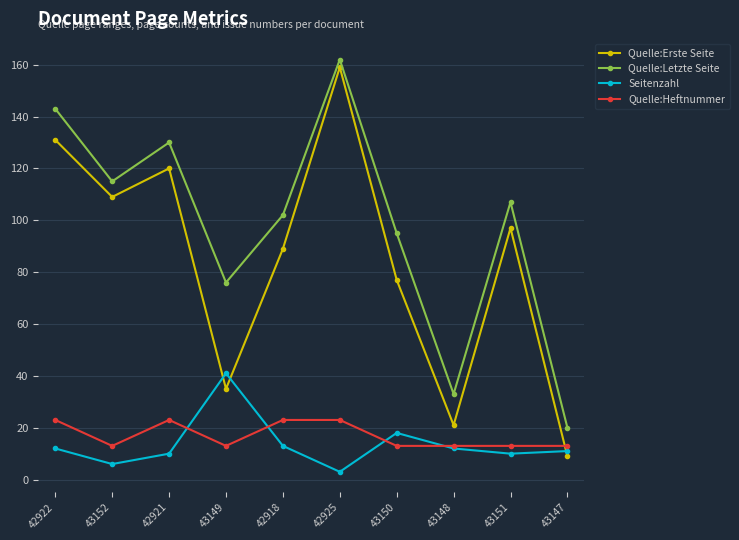

Read the Seitenzahl value at 43151, to the nearest 5.

10